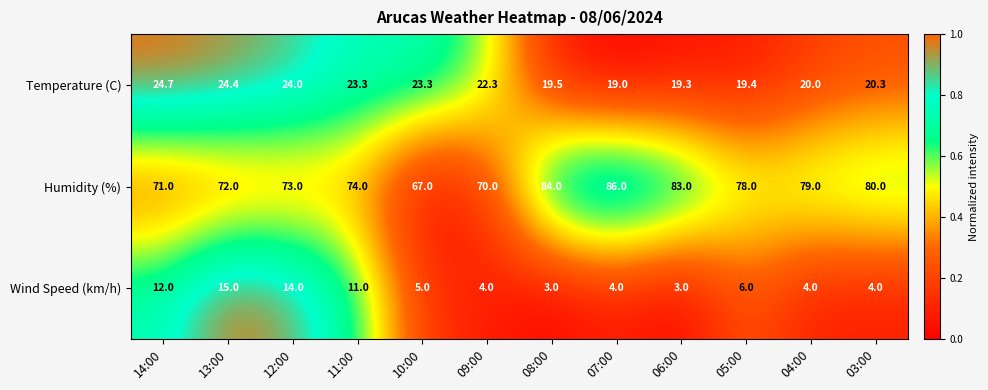

The value of Humidity (%) at 03:00 is 126.1. True or false?

False